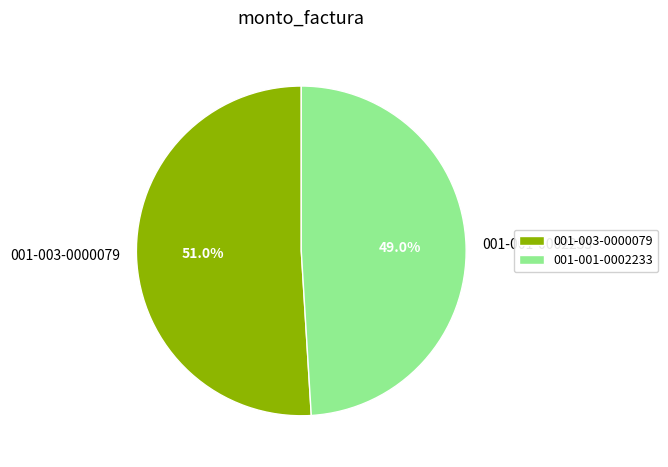

To the nearest percent, what is the difference between the 001-001-0002233 and 001-003-0000079 slice percentages?

2%